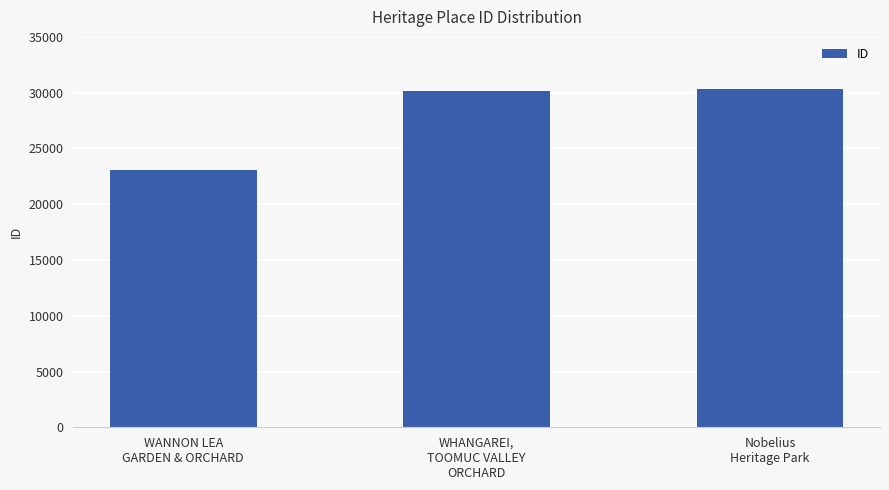

What is the sum of the values at WANNON LEA
GARDEN & ORCHARD and Nobelius
Heritage Park?

53365